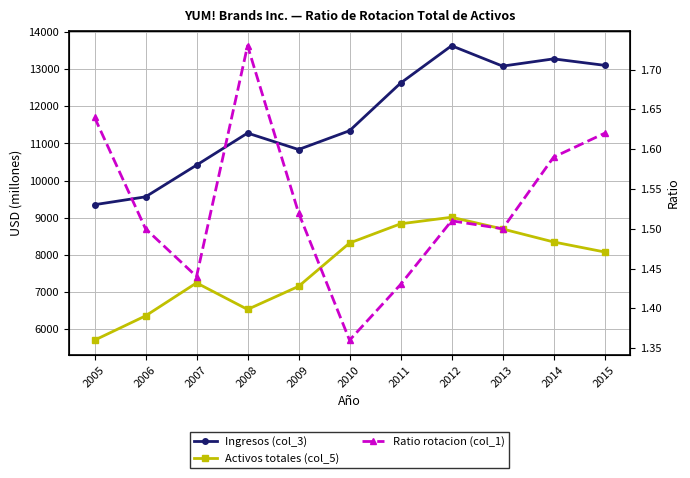

Which series has the largest range (max minus min)?

Ingresos (col_3)